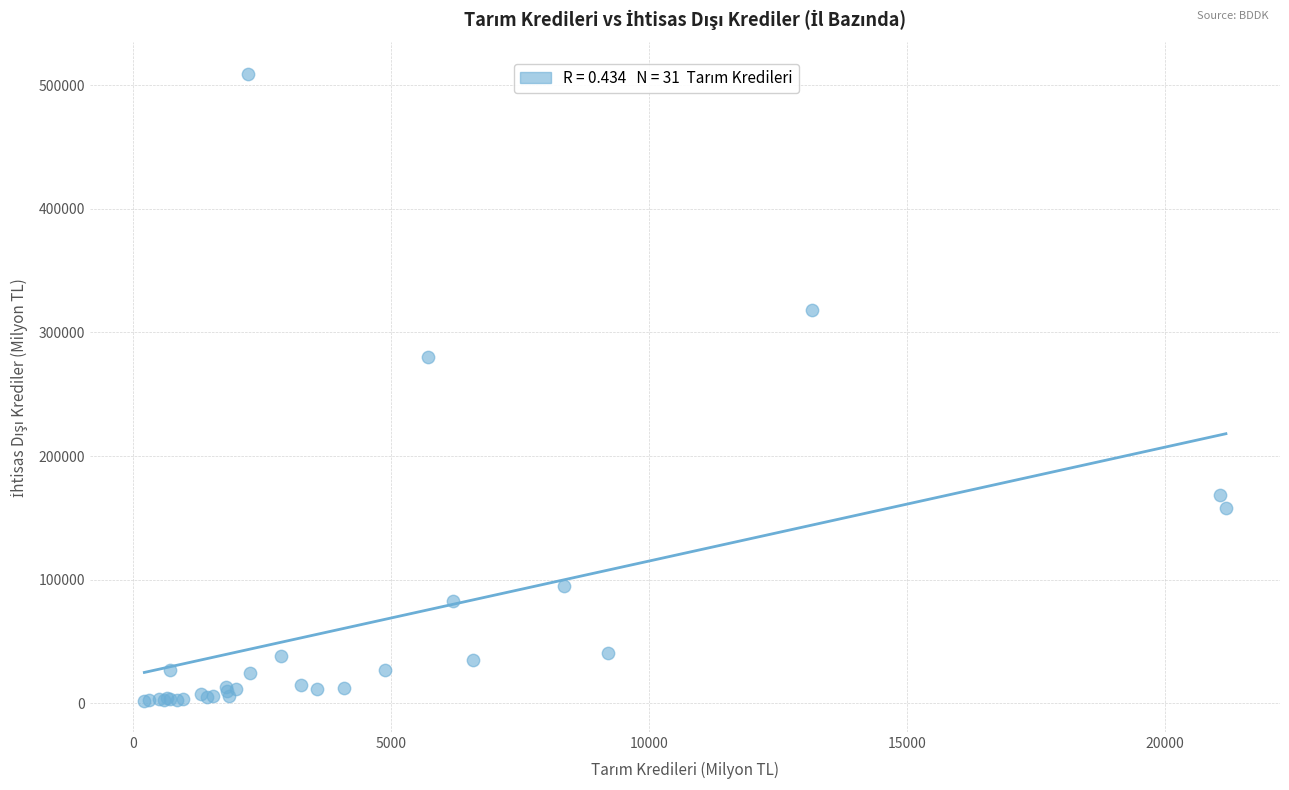

What Y value in the scatter plot is closest to 255590?

279796.3